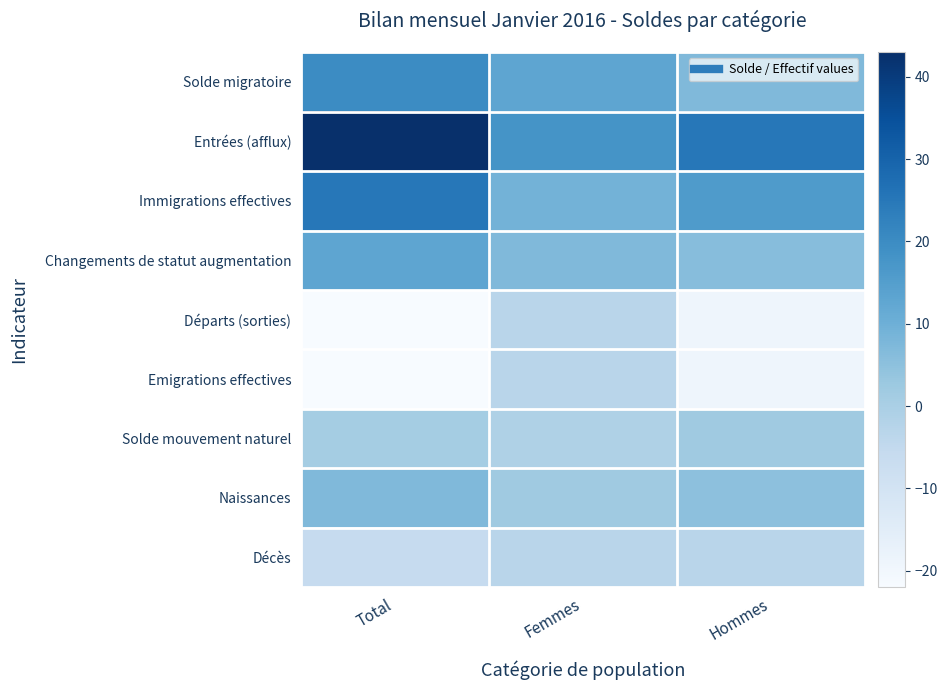

Reading right to left, list all the values displayed in this chart.

Solde migratoire: Hommes=7	Femmes=13	Total=20
Entrées (afflux): Hommes=25	Femmes=18	Total=43
Immigrations effectives: Hommes=16	Femmes=9	Total=25
Changements de statut augmentation: Hommes=6	Femmes=7	Total=13
Départs (sorties): Hommes=-19	Femmes=-3	Total=-22
Emigrations effectives: Hommes=-19	Femmes=-3	Total=-22
Solde mouvement naturel: Hommes=2	Femmes=-1	Total=1
Naissances: Hommes=5	Femmes=2	Total=7
Décès: Hommes=-3	Femmes=-3	Total=-6